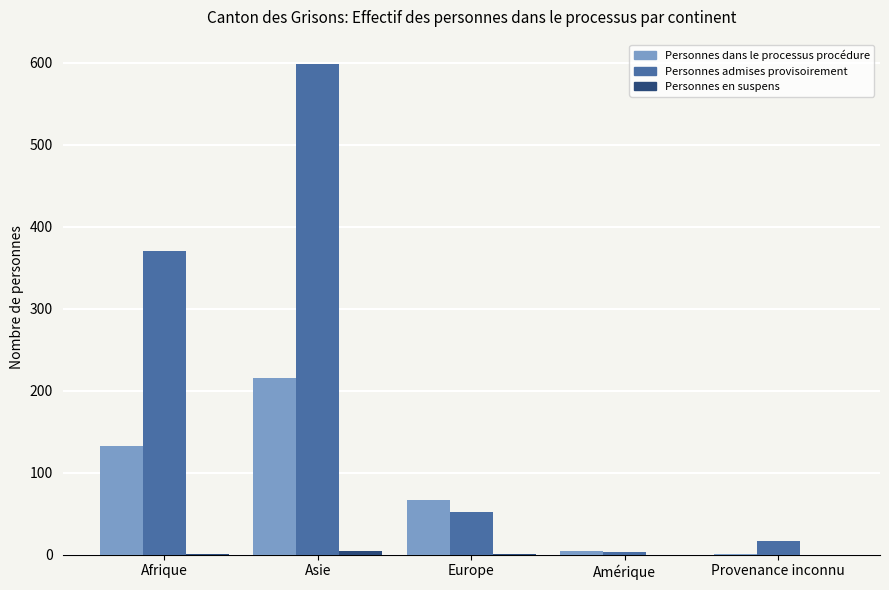

The value of Personnes admises provisoirement at Europe is 52. True or false?

True